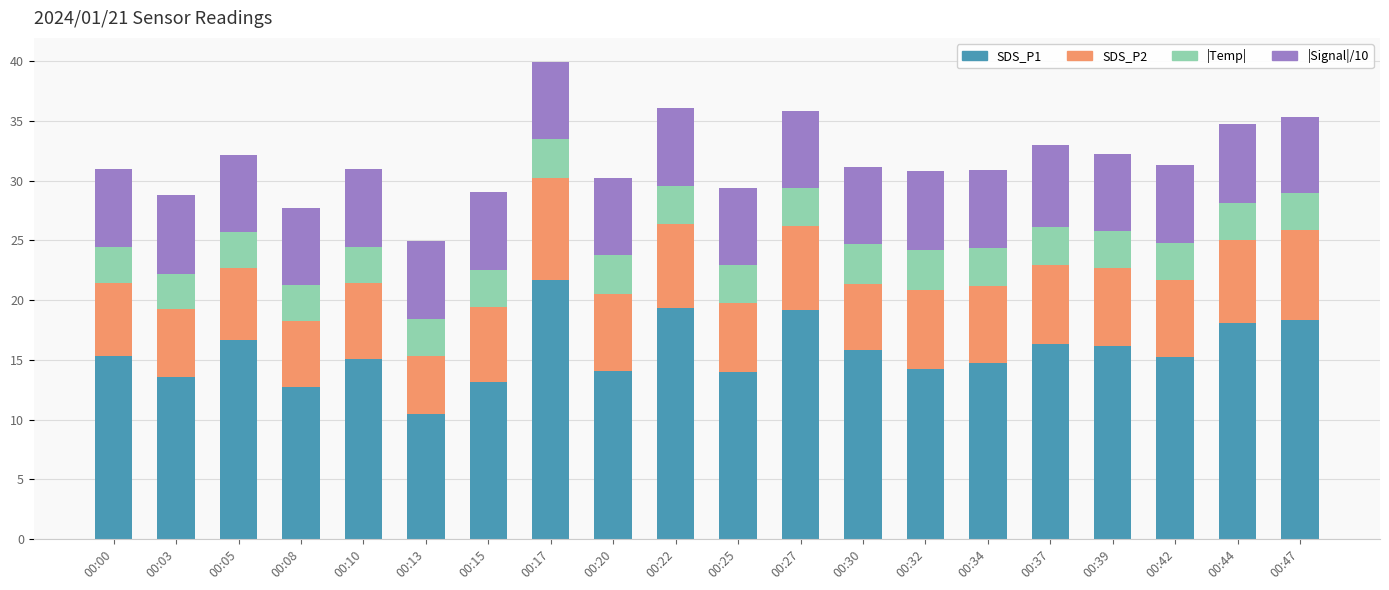

What is the average value of the SDS_P1 series?

15.7